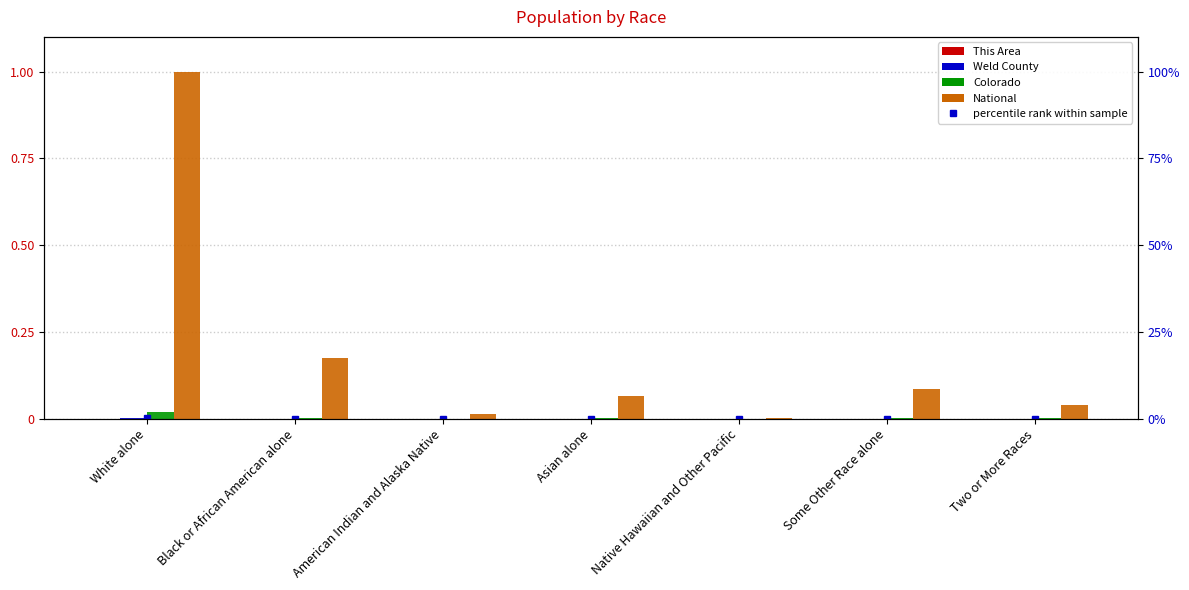

The value of Colorado at Some Other Race alone is 0.0. True or false?

True